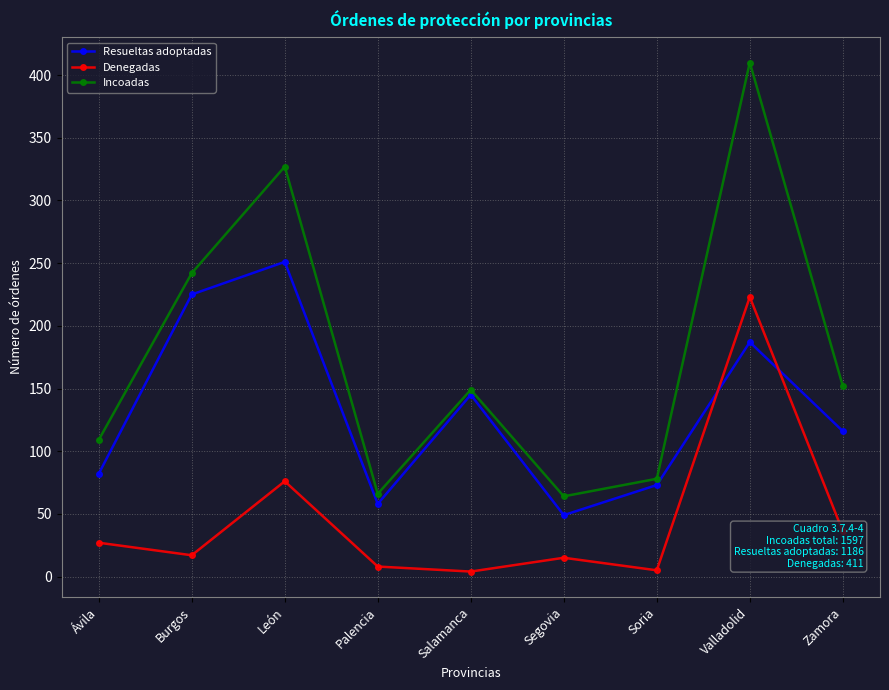

What is the spread (max minus min) of values at Salamanca?

145